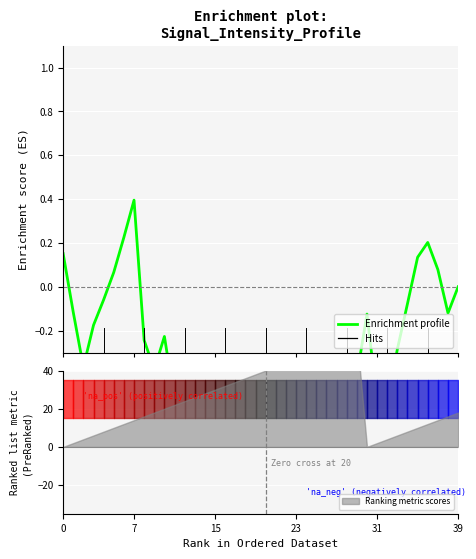

At which label is the value closest to 0?

39